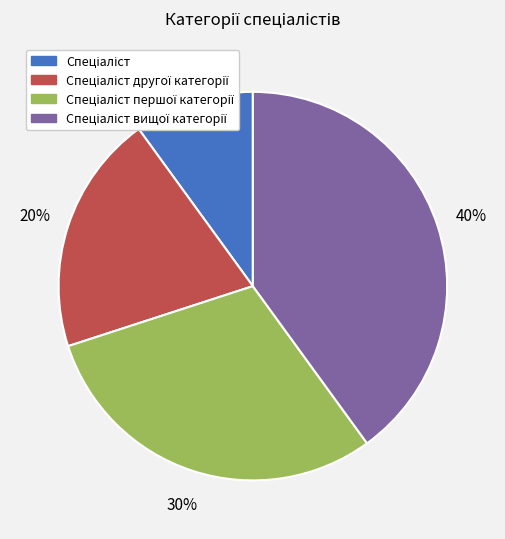

Is there any slice that represents more than half of the pie?

No